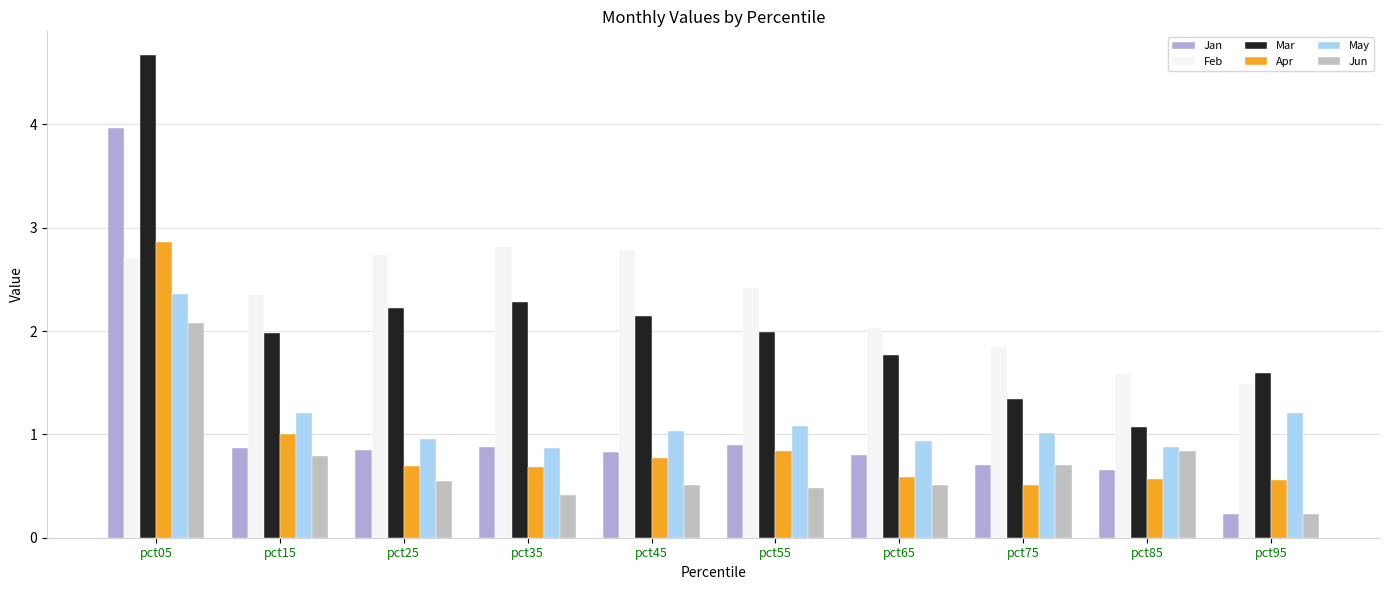

True or false: Mar has a value of 3.4 at pct25.

False